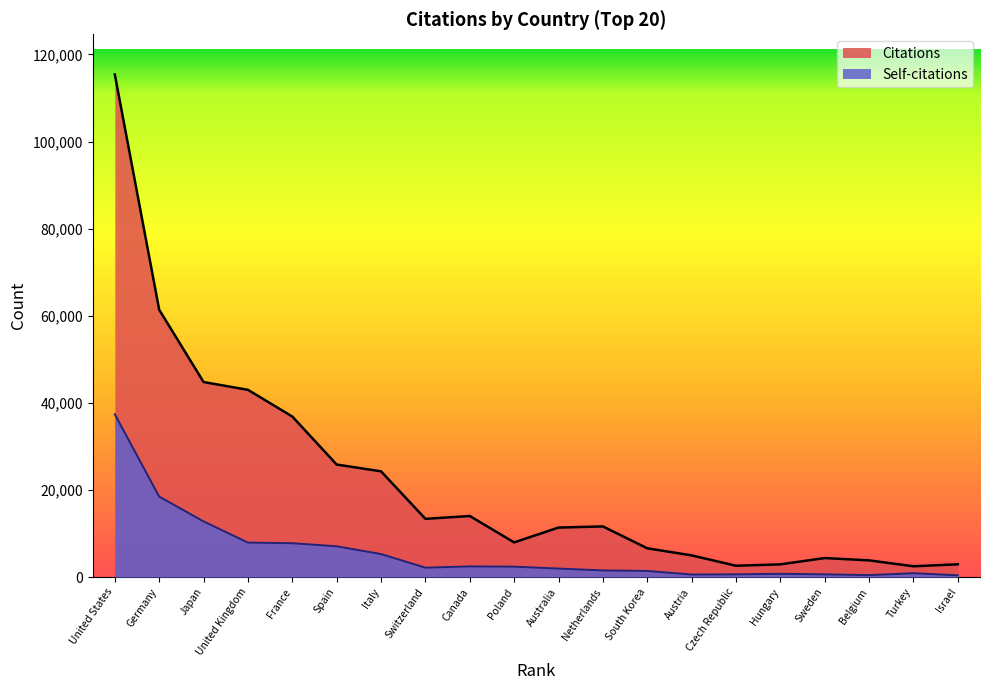

True or false: Self-citations and Citations intersect in this chart.

False